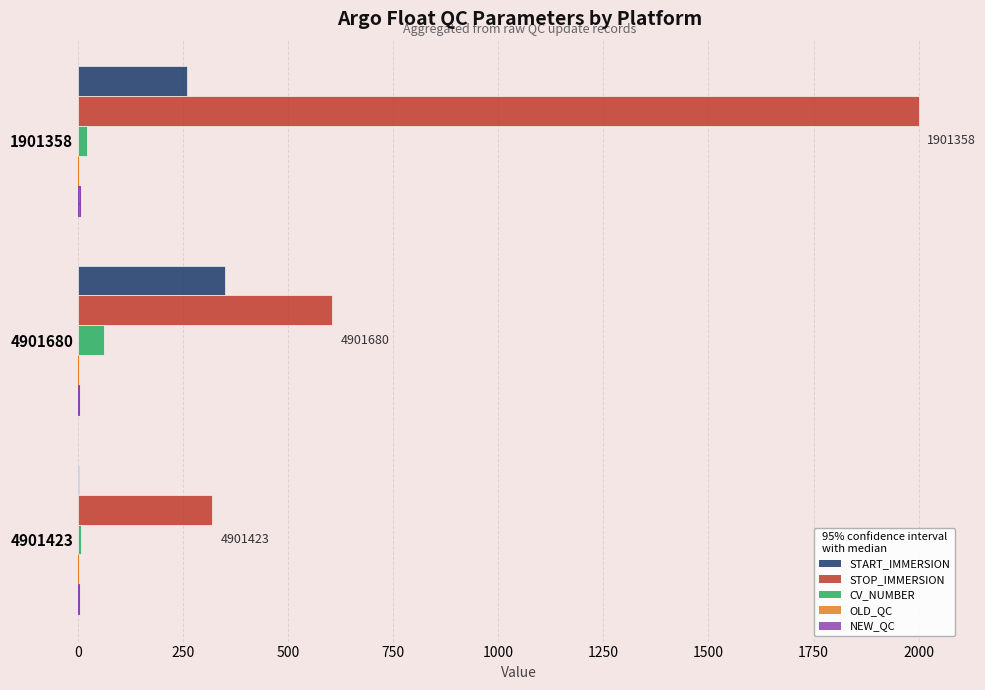

What is the value of the CV_NUMBER bar at the 1st from the left?

22.0